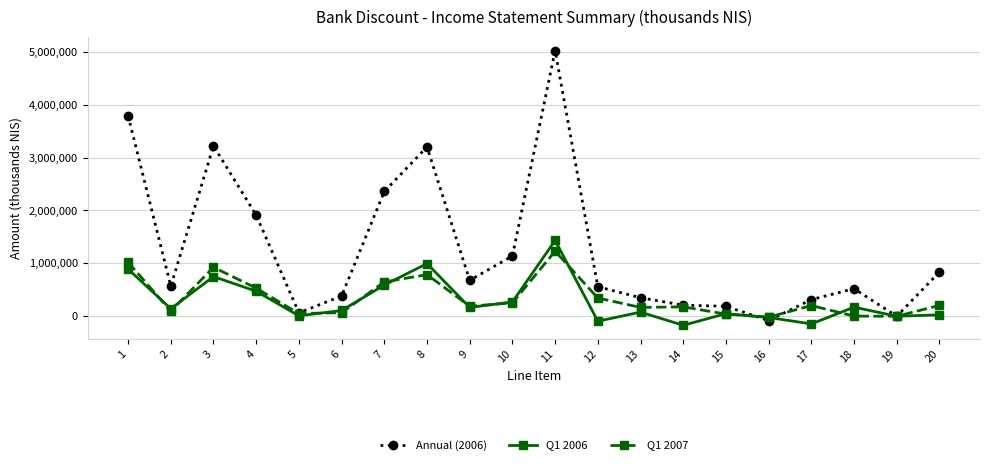

Is the value of Q1 2006 at 7 greater than the value of Q1 2007 at 1?

No